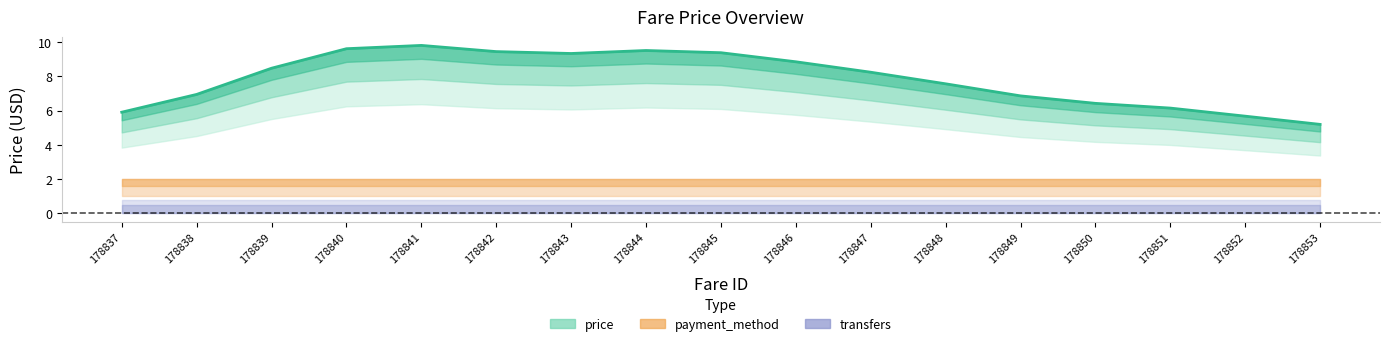

What is the average value of the price series?

7.8